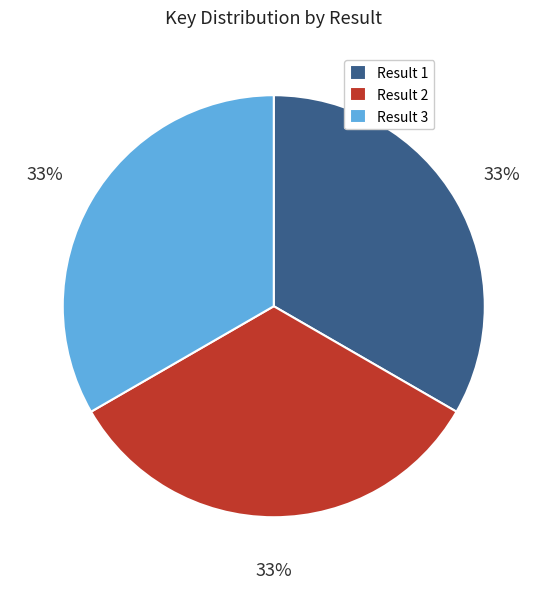

The Result 3 slice represents 19% of the pie. True or false?

False